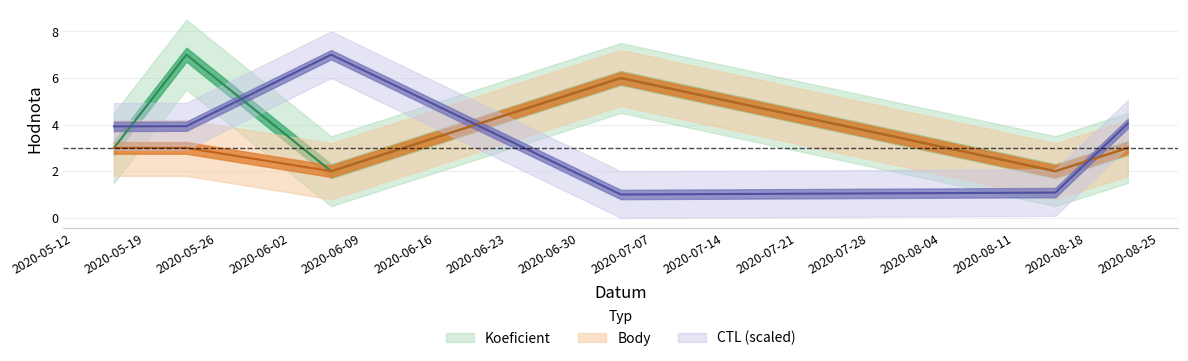

Reading left to right, list all the values displayed in this chart.

Koeficient: 2020-05-16=3.0	2020-05-23=7.0	2020-06-06=2.0	2020-07-04=6.0	2020-08-15=2.0	2020-08-22=3.0
Body: 2020-05-16=3.0	2020-05-23=3.0	2020-06-06=2.0	2020-07-04=6.0	2020-08-15=2.0	2020-08-22=3.0
CTL: 2020-05-16=3.9	2020-05-23=3.9	2020-06-06=7.0	2020-07-04=1.0	2020-08-15=1.1	2020-08-22=4.0